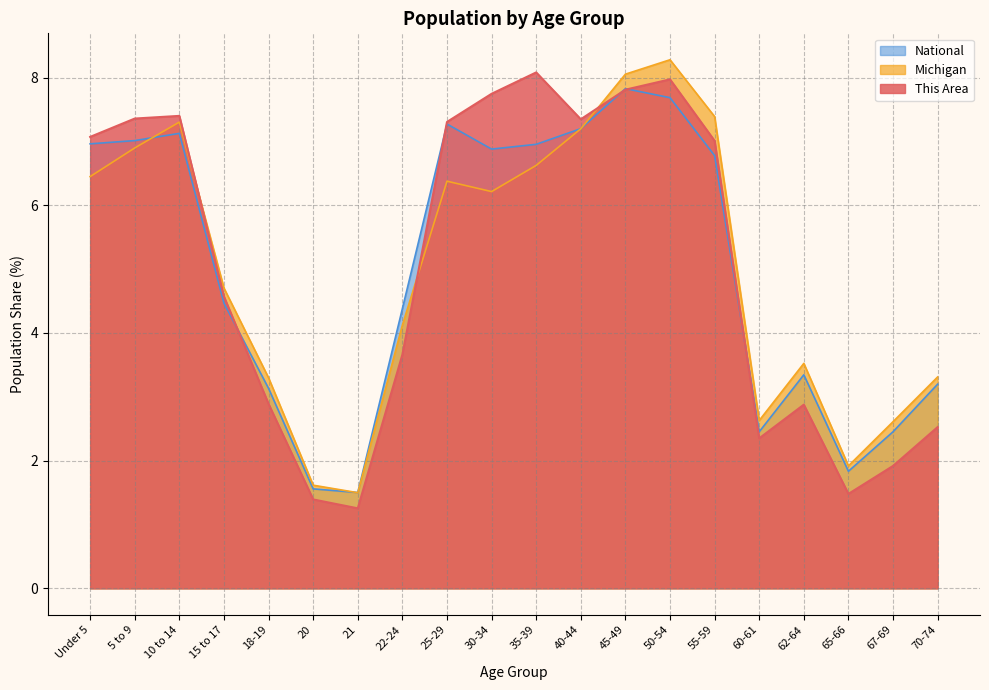

What is the sum of the National values at 70-74 and 55-59?

10.0